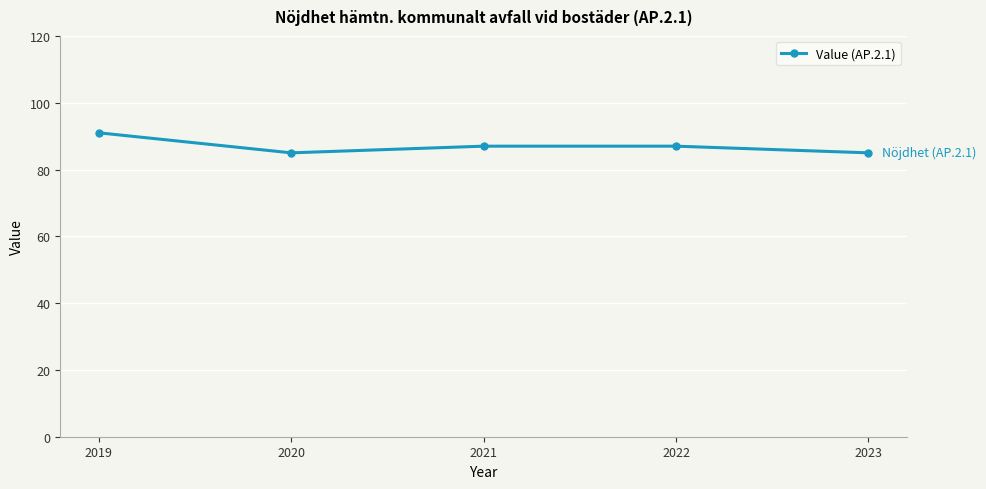

What is the sum of all values?

435